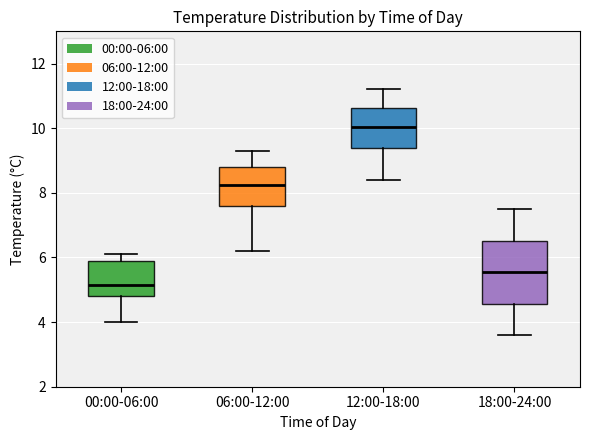

Comparing the boxes themselves (not the whiskers), which one is the tallest?

18:00-24:00